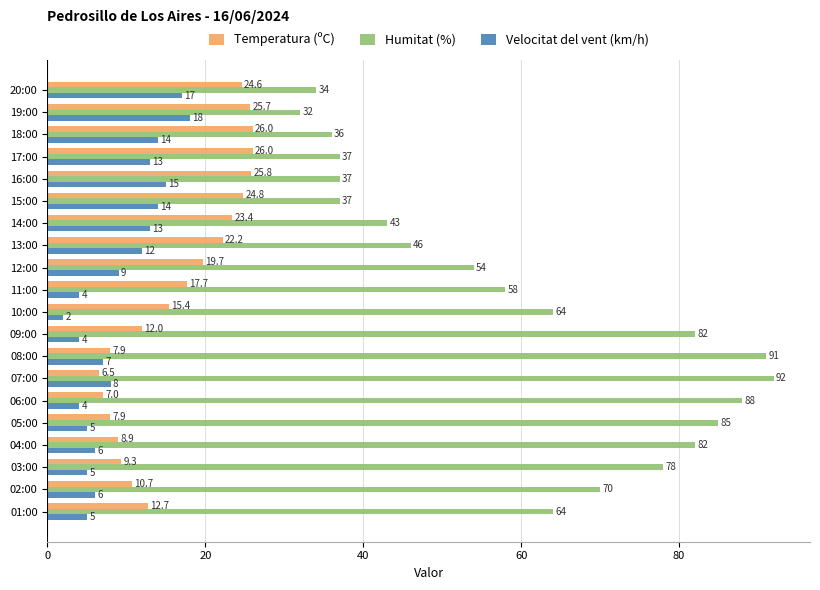

What is the difference between the Velocitat del vent (km/h) values at 07:00 and 19:00?

10.0